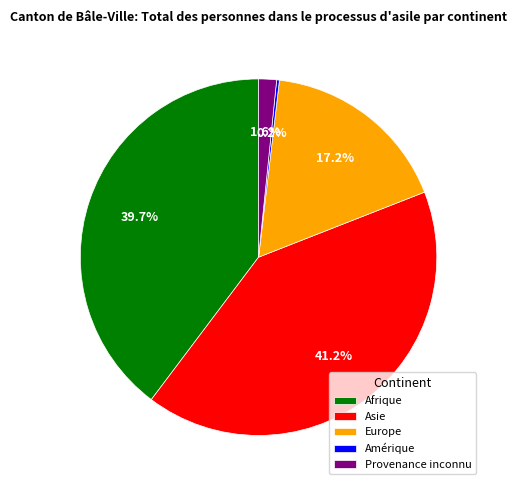

Does Afrique represent more than half of the total?

No